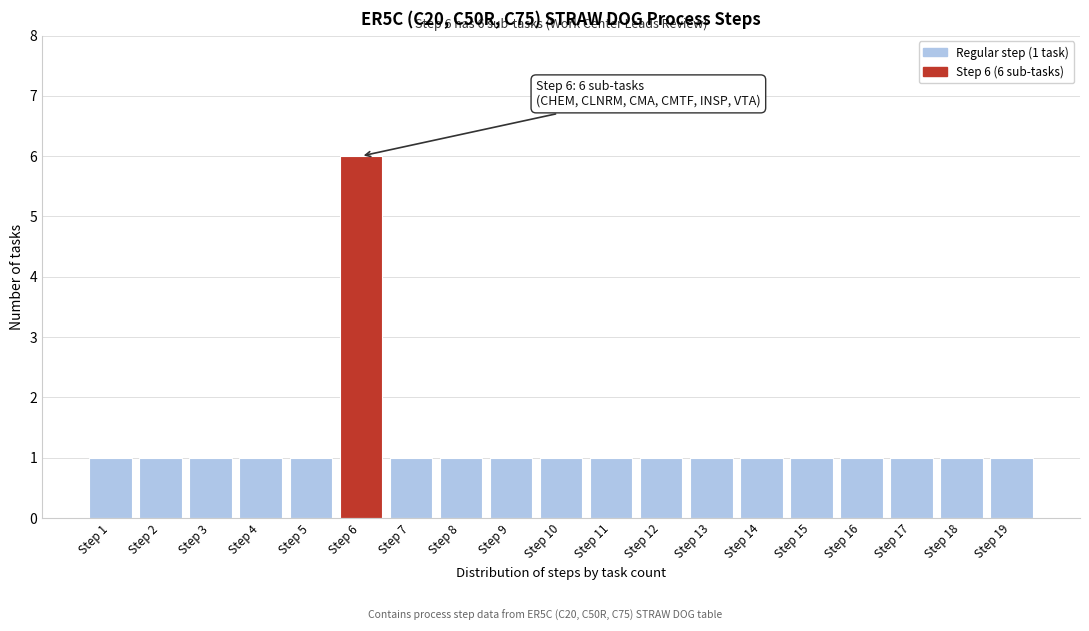

Reading left to right, list all the values displayed in this chart.

Step 1=1	Step 2=1	Step 3=1	Step 4=1	Step 5=1	Step 6=6	Step 7=1	Step 8=1	Step 9=1	Step 10=1	Step 11=1	Step 12=1	Step 13=1	Step 14=1	Step 15=1	Step 16=1	Step 17=1	Step 18=1	Step 19=1